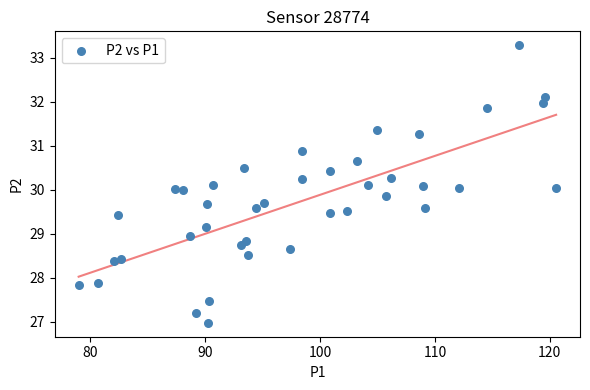

What is the range of Y values (max minus min)?

6.3